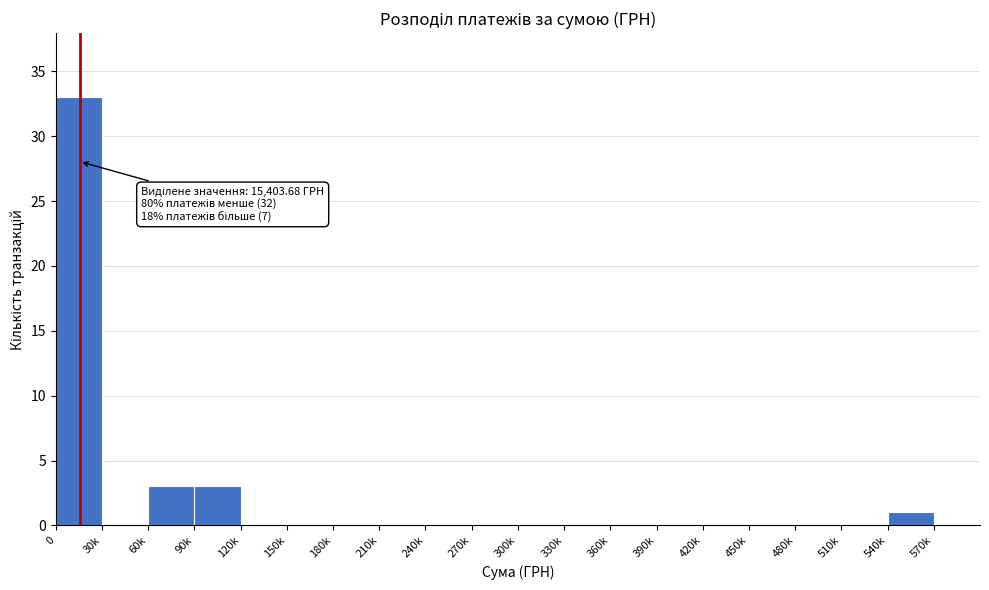

Reading right to left, list all the values displayed in this chart.

570k=0	540k=1	510k=0	480k=0	450k=0	420k=0	390k=0	360k=0	330k=0	300k=0	270k=0	240k=0	210k=0	180k=0	150k=0	120k=0	90k=3	60k=3	30k=0	0=33